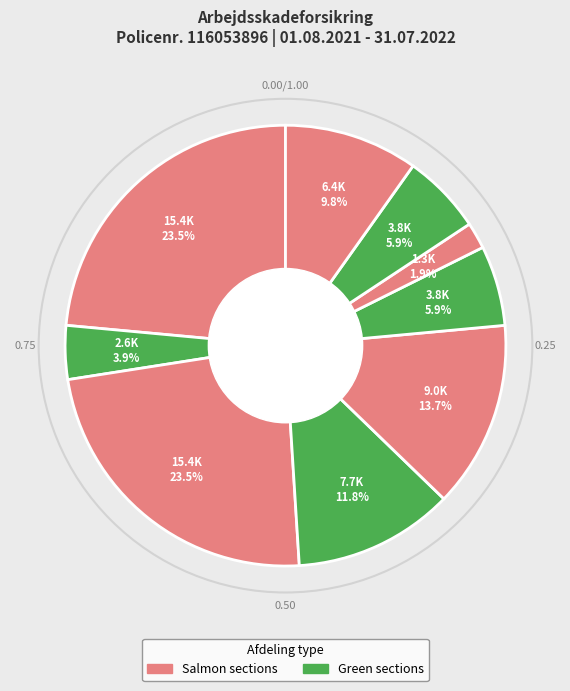

How many segments does this pie chart have?

9